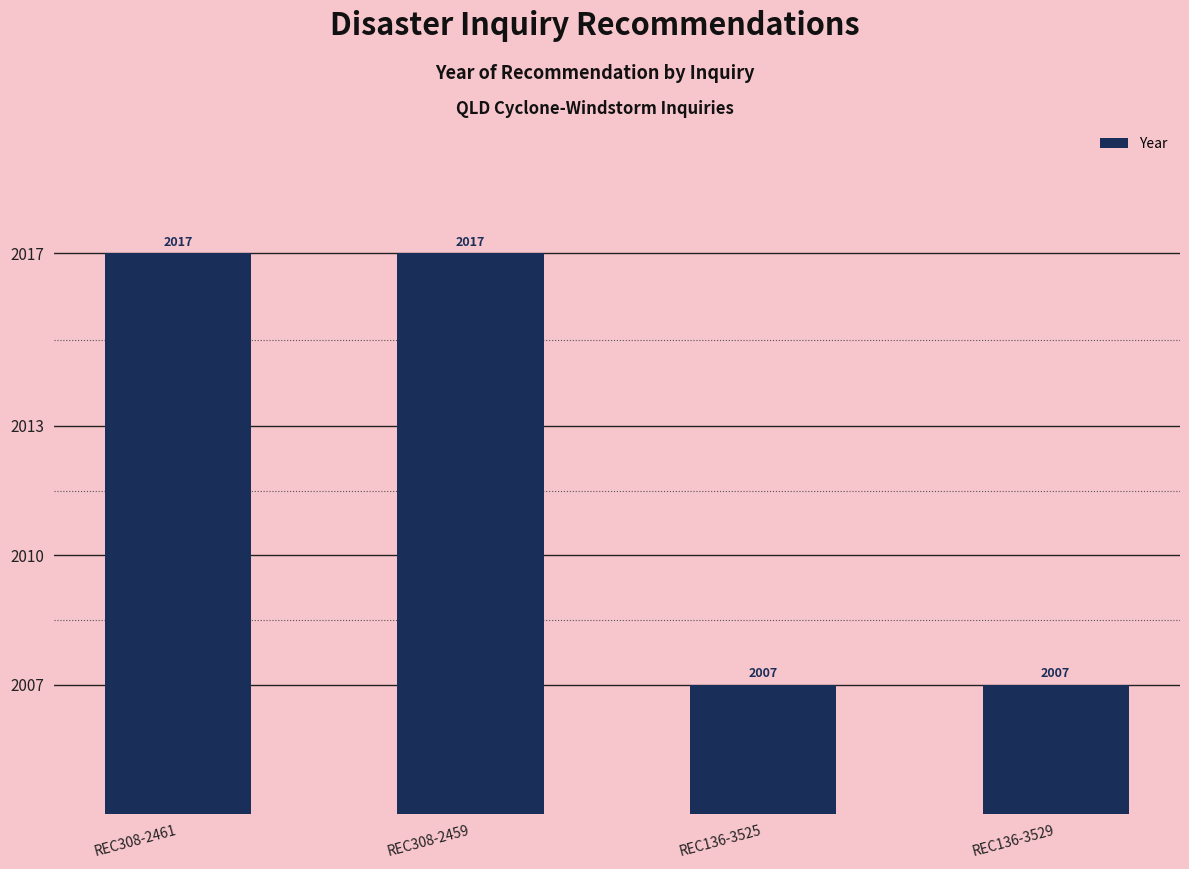

Read the value at REC308-2459.

2017